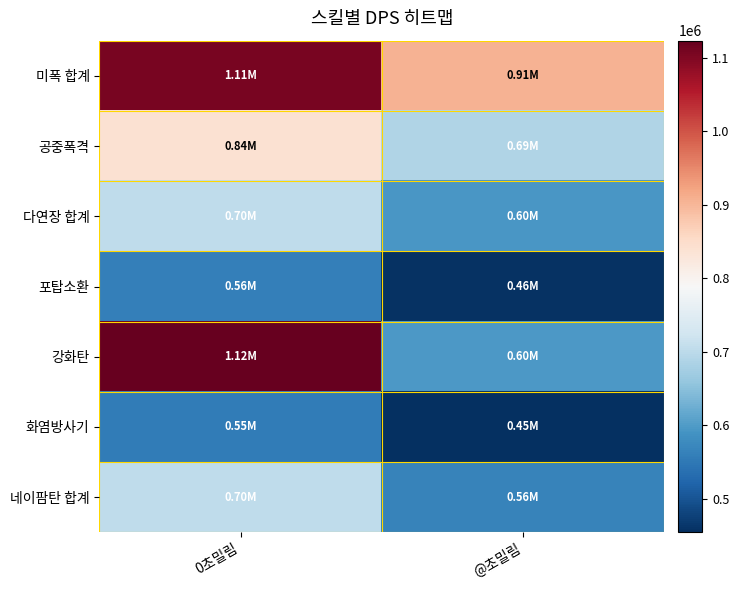

How many categories are shown in the chart?

2